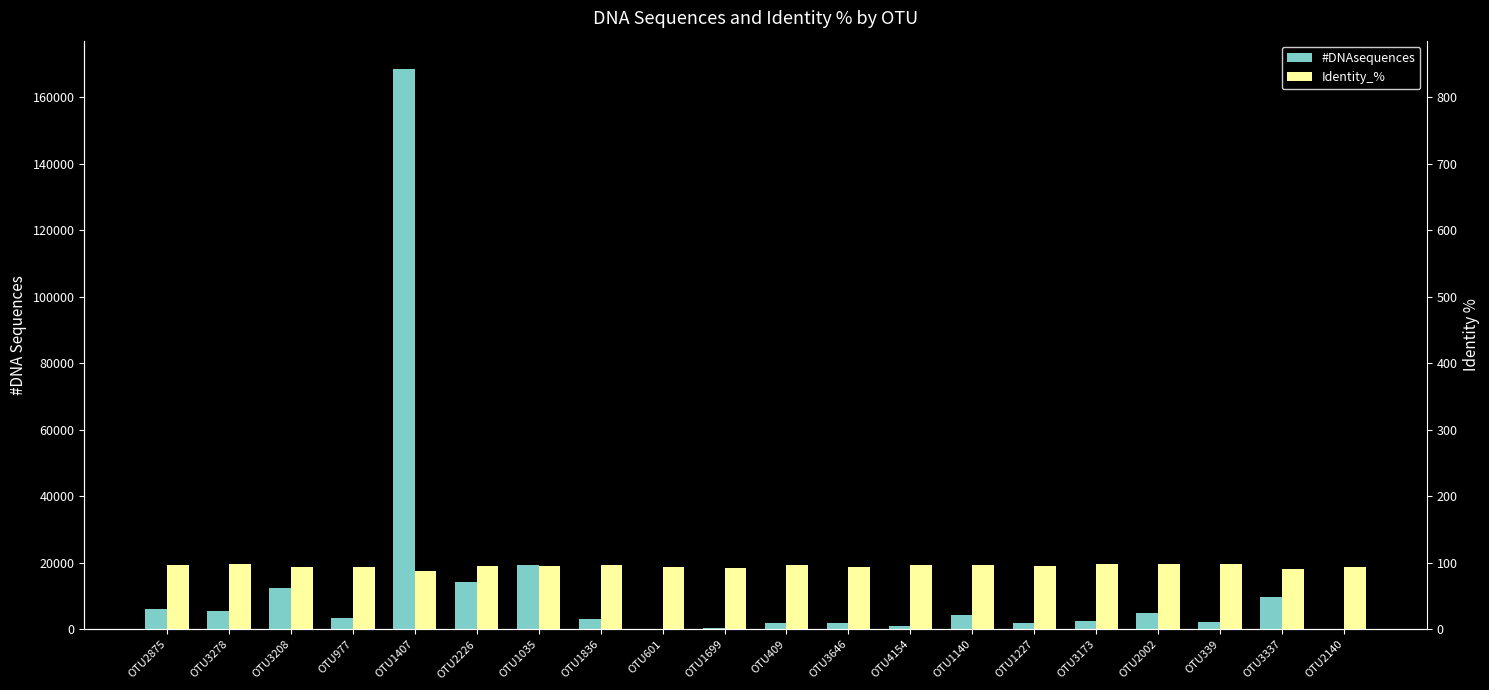

The #DNAsequences series shows 1030.0 at OTU4154. True or false?

True